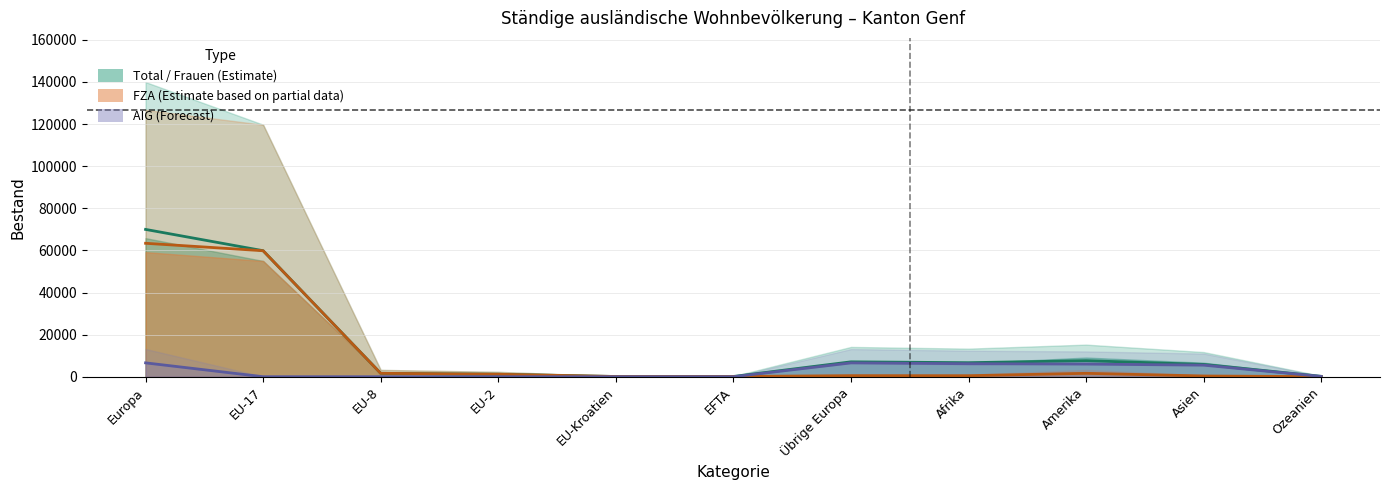

Reading right to left, extract all data points from this chart.

Total Mittelwert: Ozeanien=197.0	Asien=5855.5	Amerika=7625.0	Afrika=6670.0	Übrige Europa=7075.5	EFTA=128.5	EU-Kroatien=117.0	EU-2=1164.0	EU-8=1627.5	EU-17=59851.5	Europa=69964.0
FZA Mittelwert: Ozeanien=43.0	Asien=356.5	Amerika=1617.5	Afrika=488.5	Übrige Europa=507.0	EFTA=128.5	EU-Kroatien=117.0	EU-2=1162.0	EU-8=1626.5	EU-17=59835.5	Europa=63376.5
AIG Mittelwert: Ozeanien=154.0	Asien=5499.0	Amerika=6007.5	Afrika=6181.5	Übrige Europa=6568.5	EFTA=0.0	EU-Kroatien=0.0	EU-2=2.0	EU-8=1.0	EU-17=16.0	Europa=6587.5